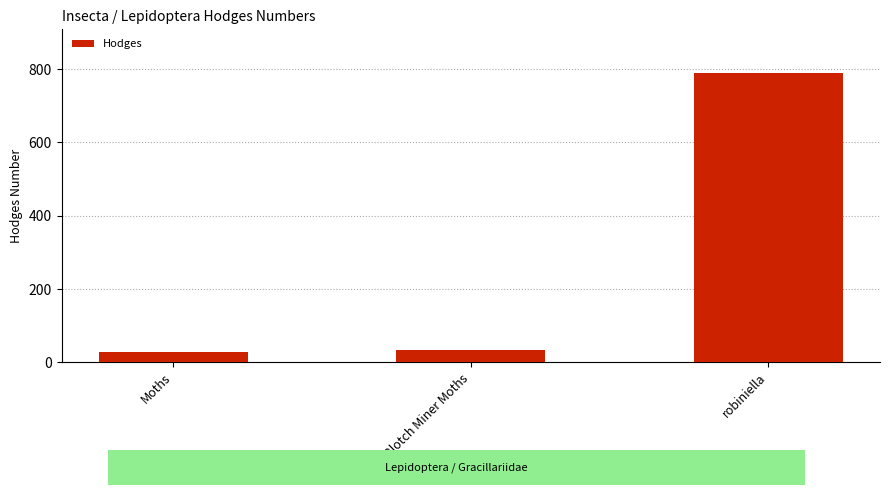

Reading left to right, what are all the values shown in this chart?

29.0	33.2	790.0